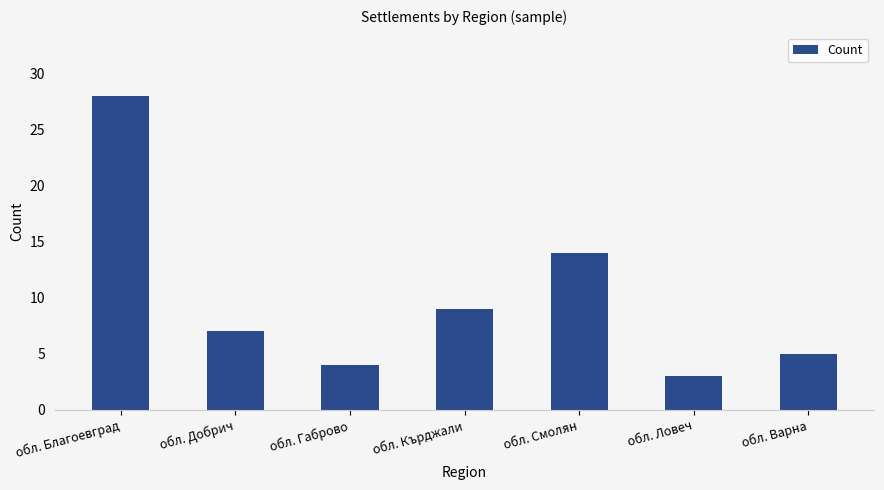

Rank the categories by value from highest to lowest.

обл. Благоевград, обл. Смолян, обл. Кърджали, обл. Добрич, обл. Варна, обл. Габрово, обл. Ловеч